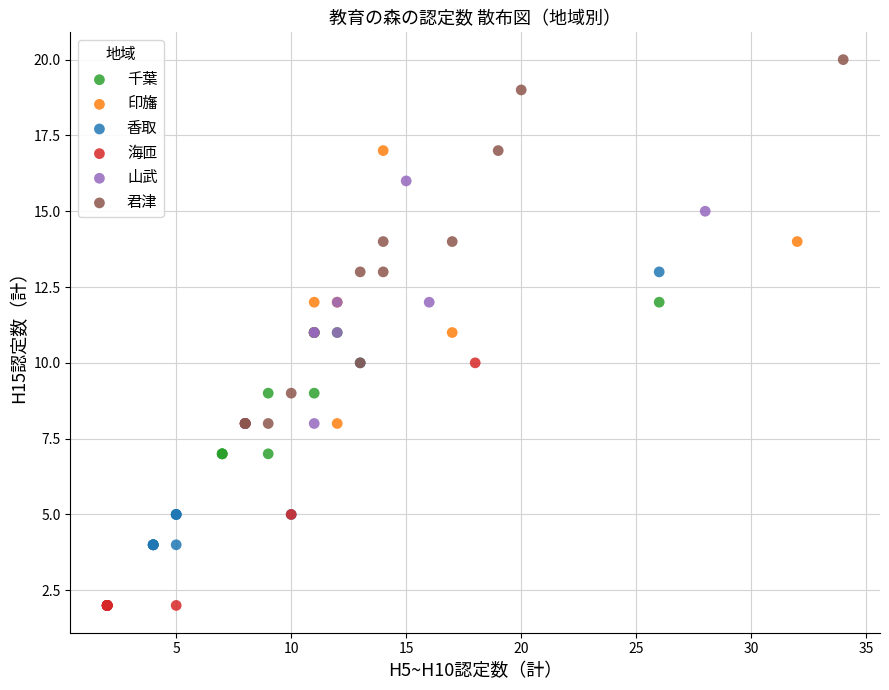

Which series has the widest spread of Y values?

君津